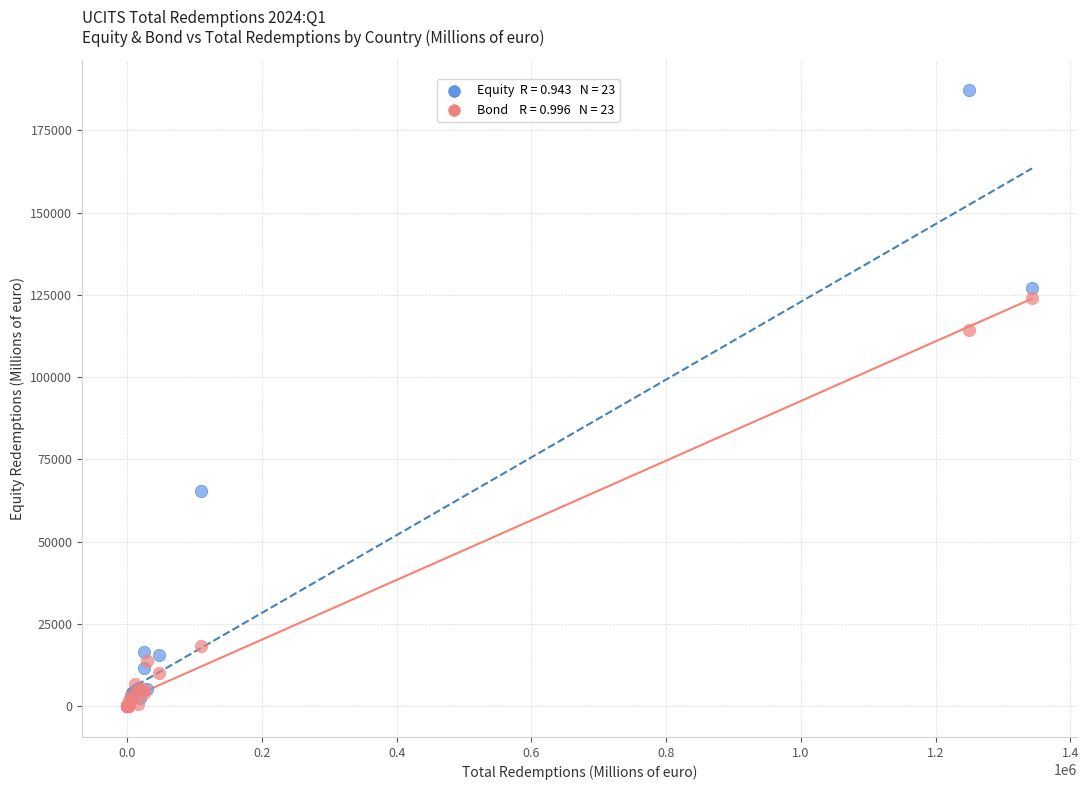

Across all series, what Y value is closest to 93579?

114356.0